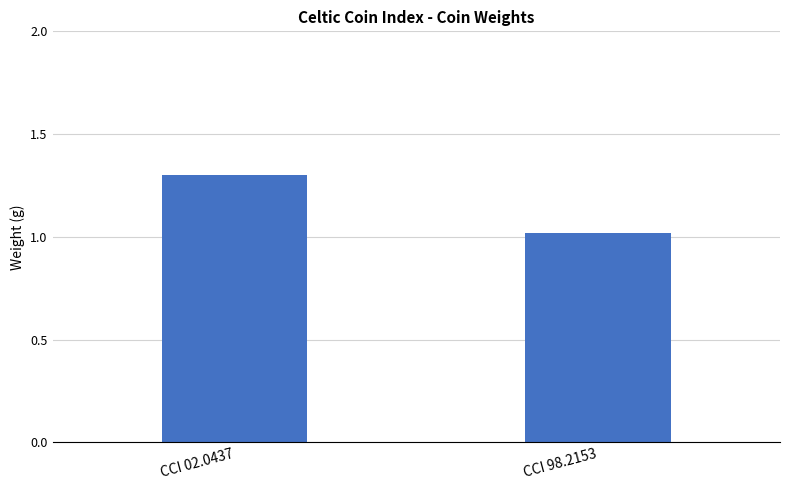

List the labels in order of value, largest first.

CCI 02.0437, CCI 98.2153